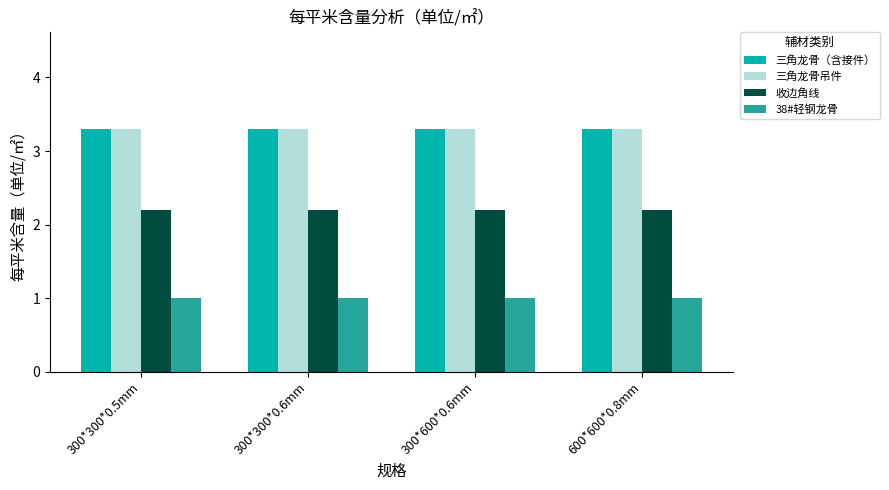

What is the maximum value shown in the chart?

3.3